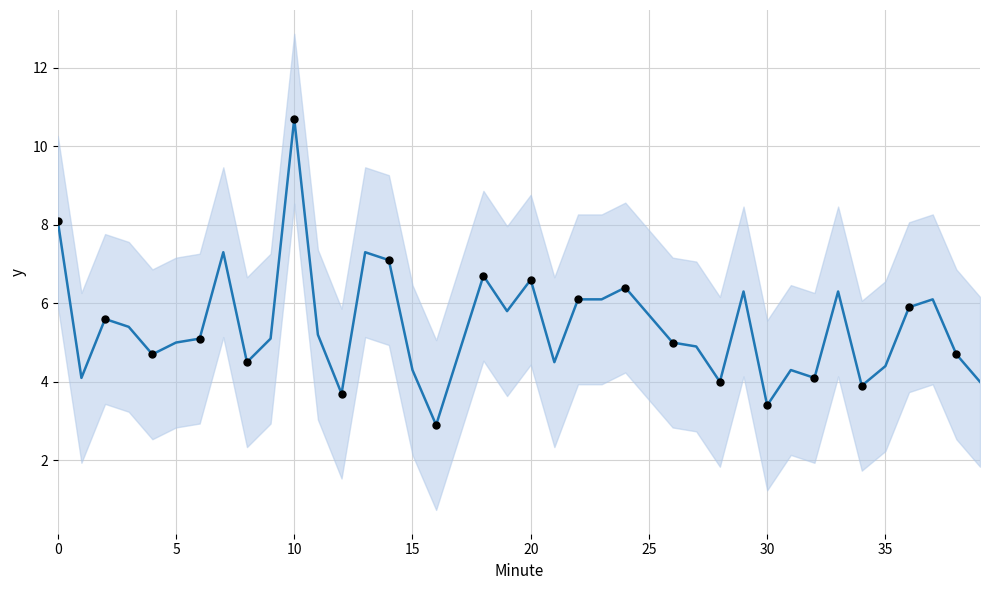

At which category is the sum across all series the highest?

10